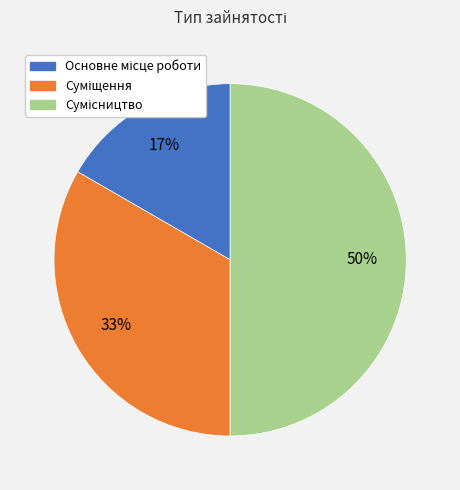

To the nearest percent, what is the difference between the largest and smallest slice percentages?

33%